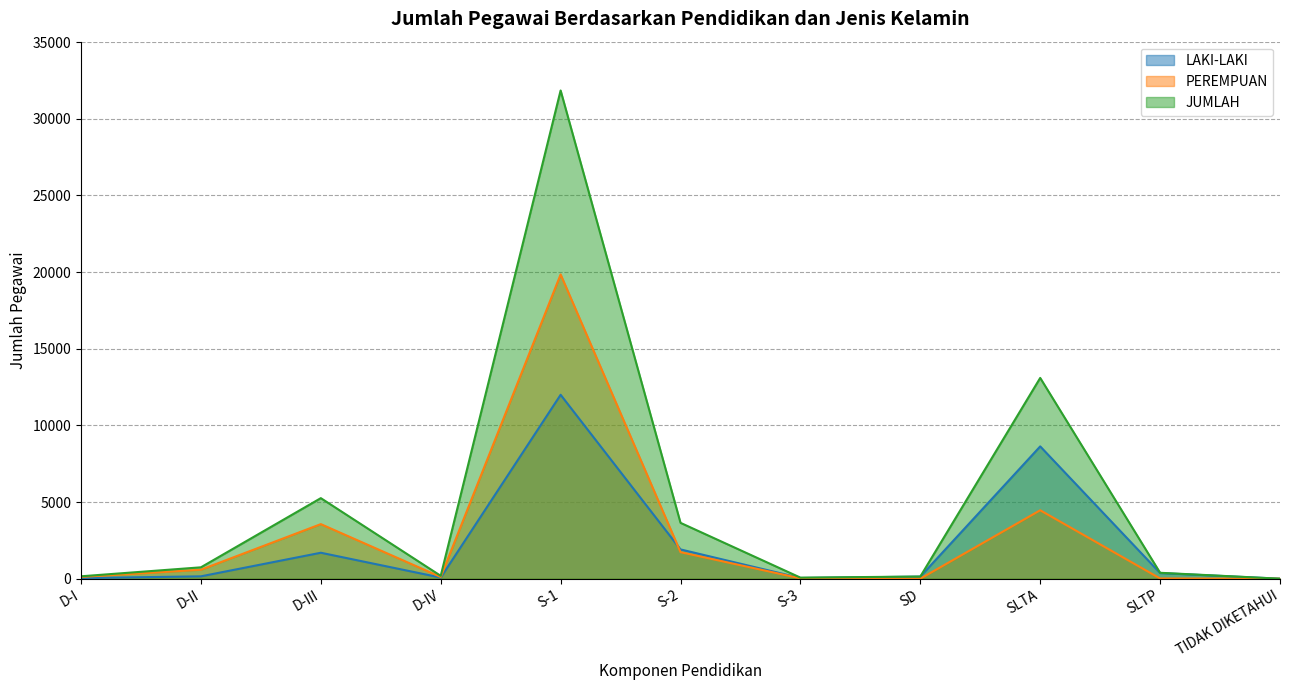

Is it true that JUMLAH equals 72 at S-3?

True